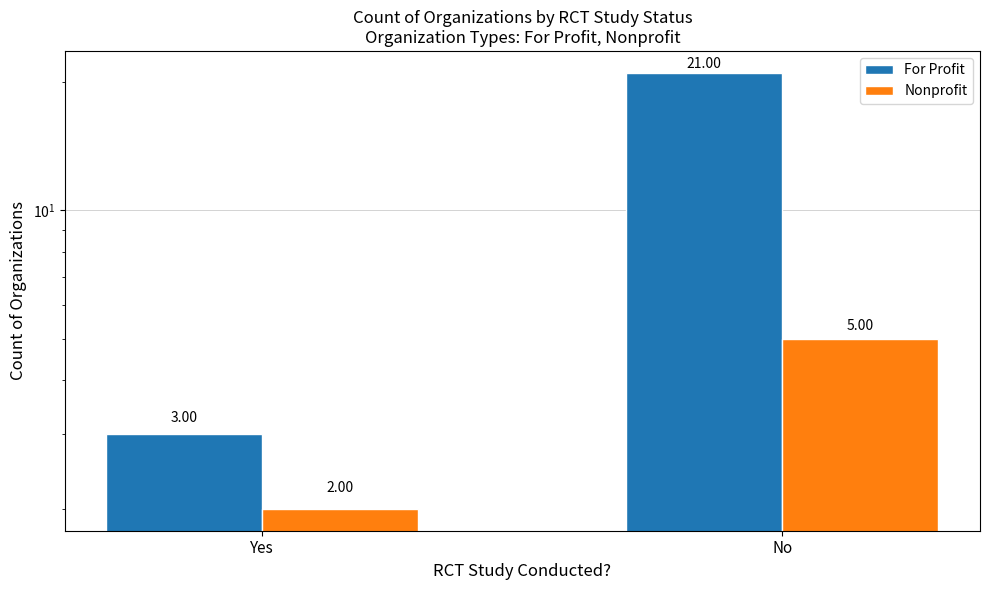

Which series has the largest total across all categories?

For Profit